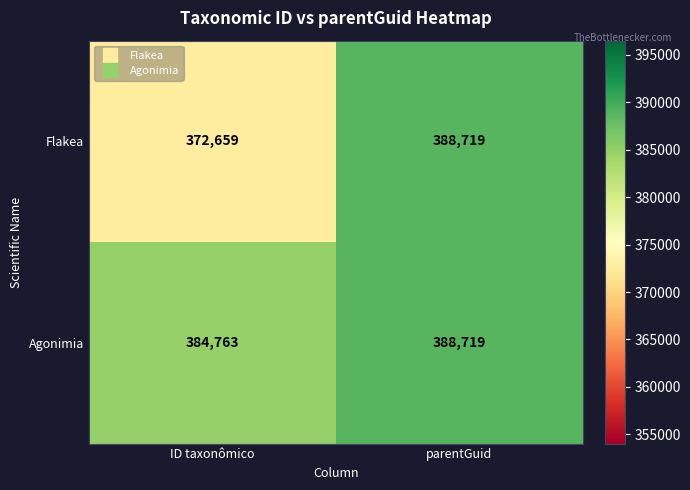

What is the average value of the Agonimia series?

386741